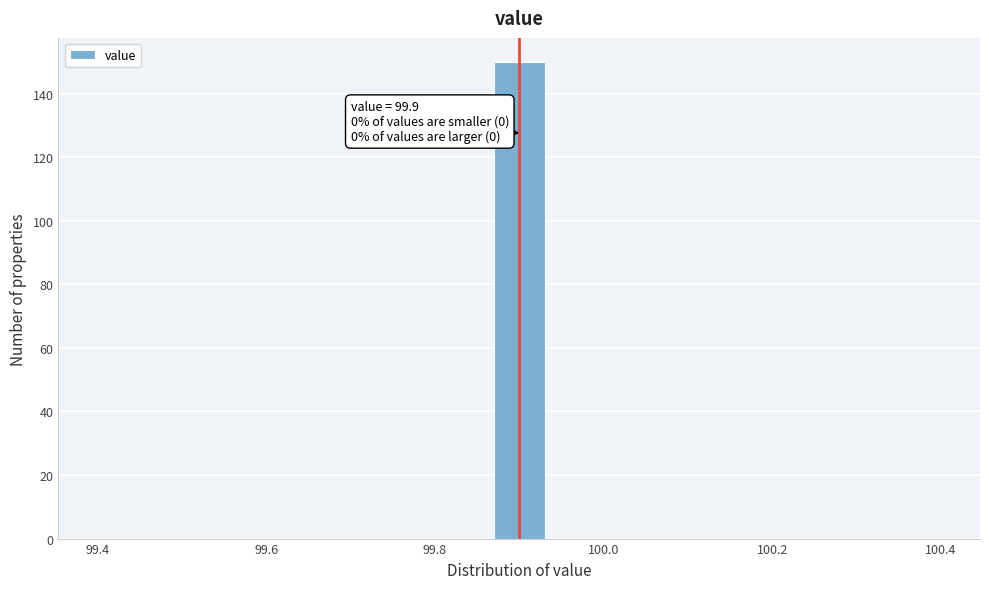

Around what value on the x-axis is the tallest bar? Give the approximate position of its centre, as read against the axis.

99.90